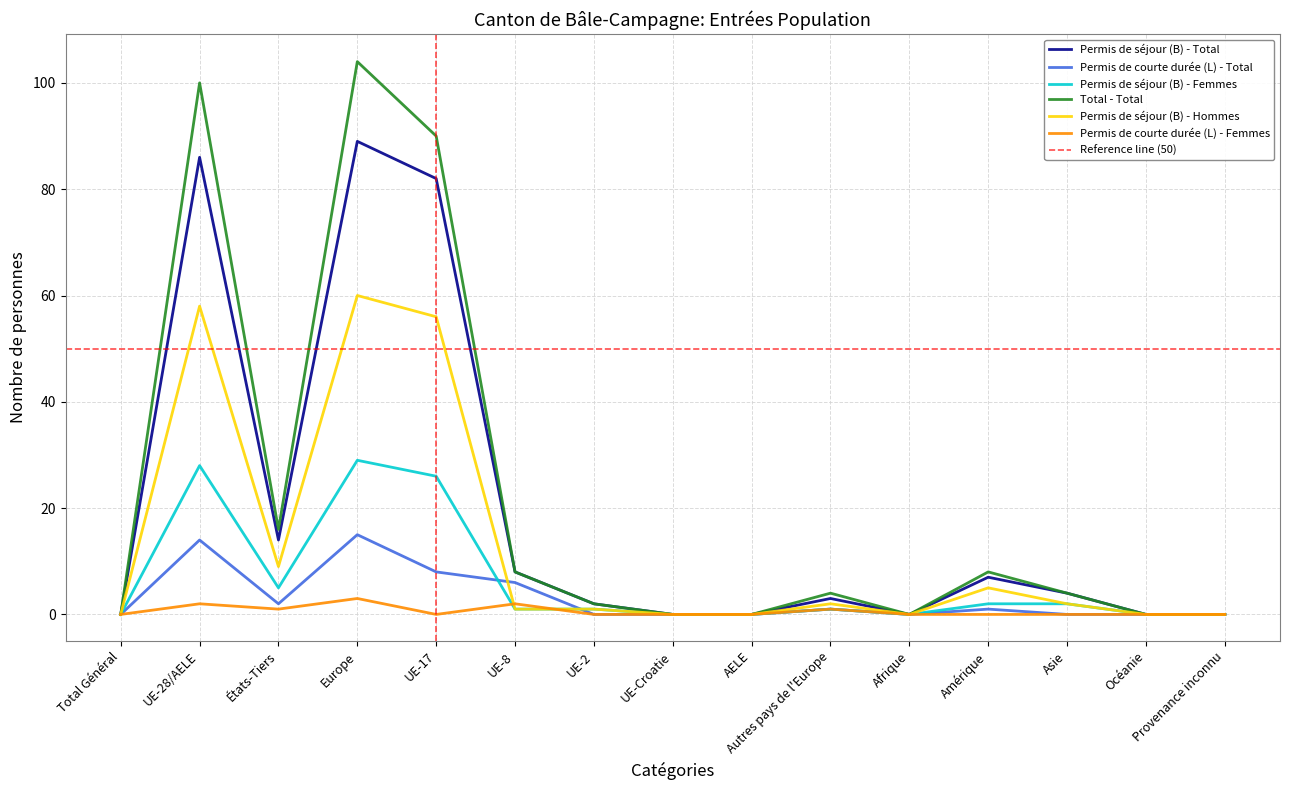

What is the sum of all Permis de courte durée (L) - Femmes values?

9